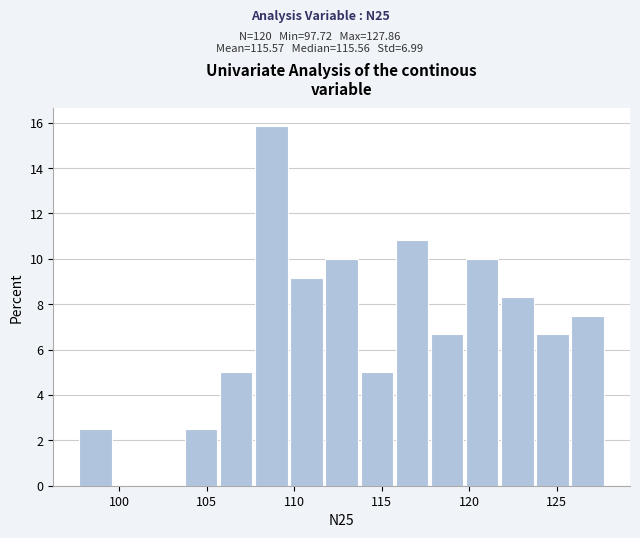

Reading left to right, transcribe this chart: for each bar, give the range it covers on the x-axis and its height. Neither the bar edges nor the heights are printed on the chart, so give them approximately, as read against the axes.

97.5 to 99.5: 2.6
99.5 to 101.5: 0
101.5 to 103.5: 0
103.5 to 106.0: 2.6
106.0 to 108.0: 5.0
108.0 to 110.0: 15.8
110.0 to 112.0: 9.2
112.0 to 114.0: 10.0
114.0 to 116.0: 5.0
116.0 to 118.0: 10.8
118.0 to 120.0: 6.6
120.0 to 122.0: 10.0
122.0 to 124.0: 8.4
124.0 to 126.0: 6.6
126.0 to 128.0: 7.6